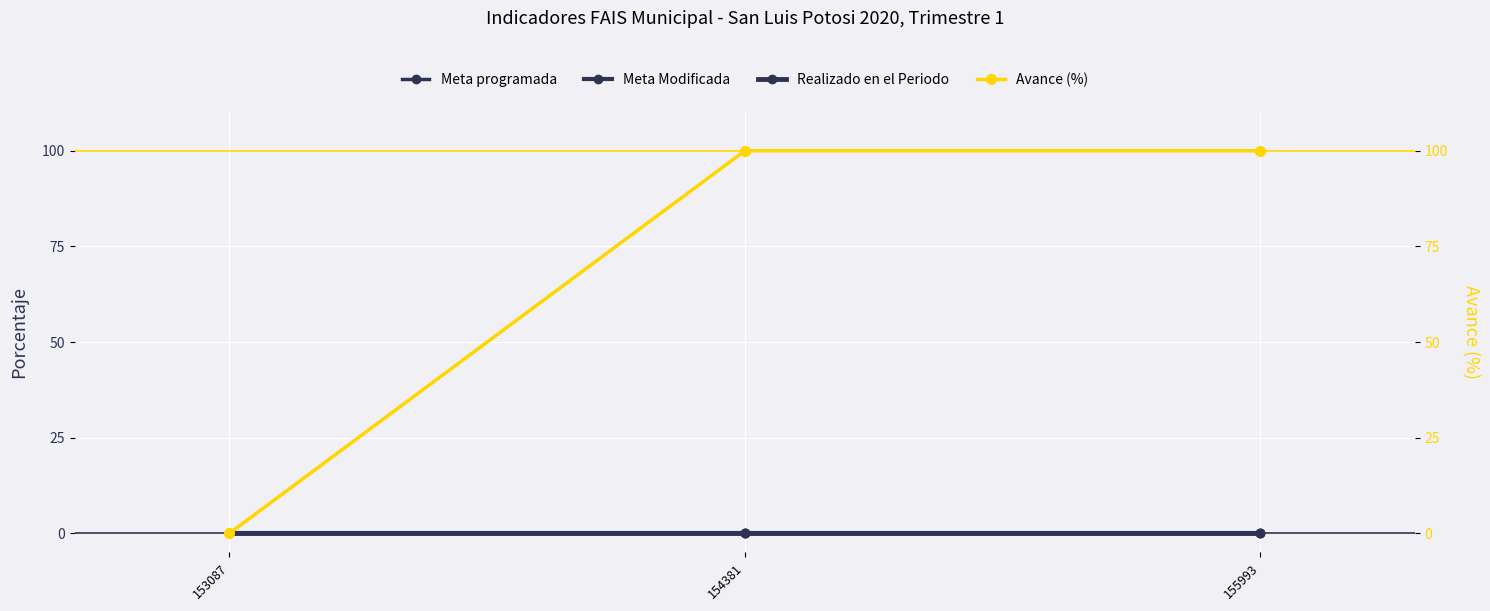

How many lines are shown in the chart?

4